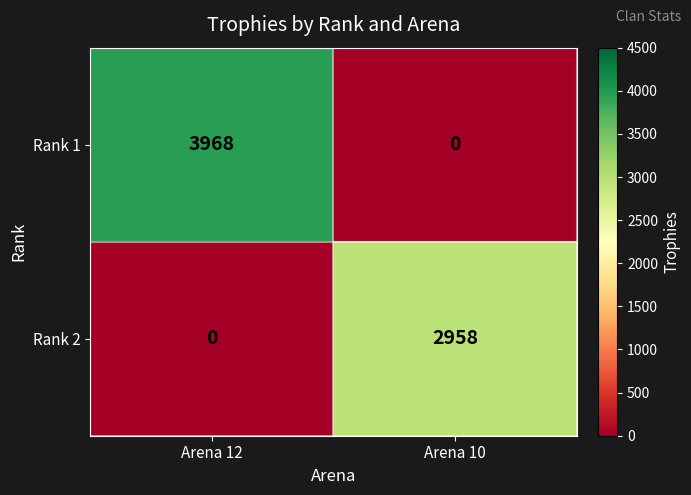

The value of Rank 1 at Arena 12 is 3968. True or false?

True